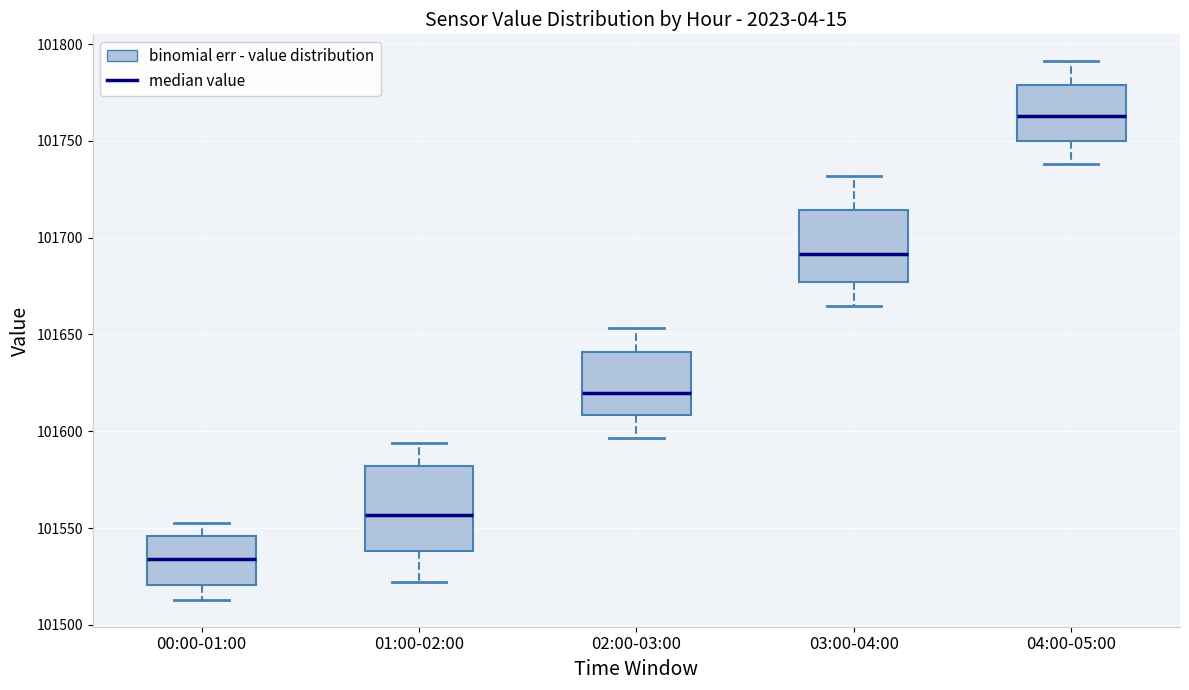

Which box's median line is the highest?

04:00-05:00